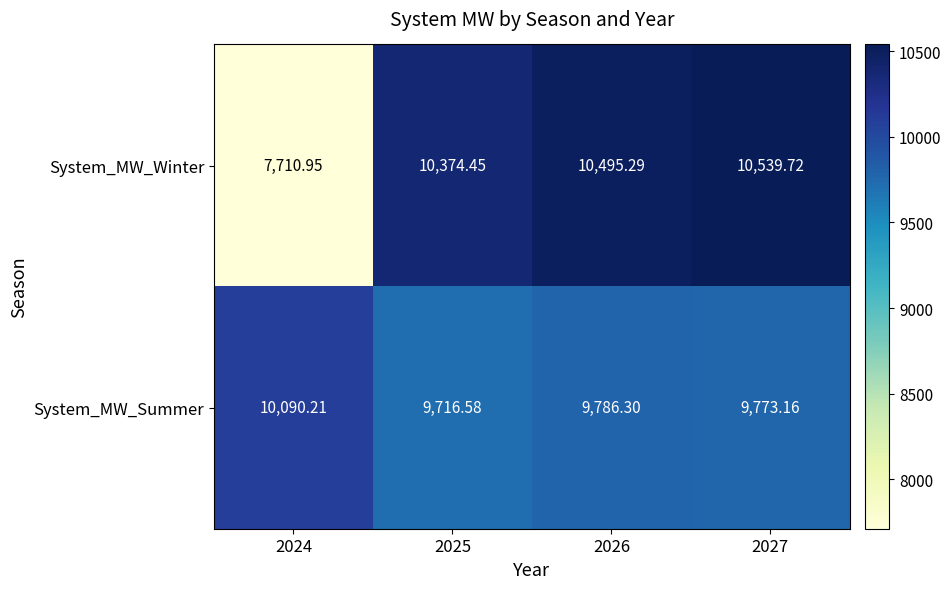

Rank the series by their maximum value, from highest to lowest.

System_MW_Winter, System_MW_Summer